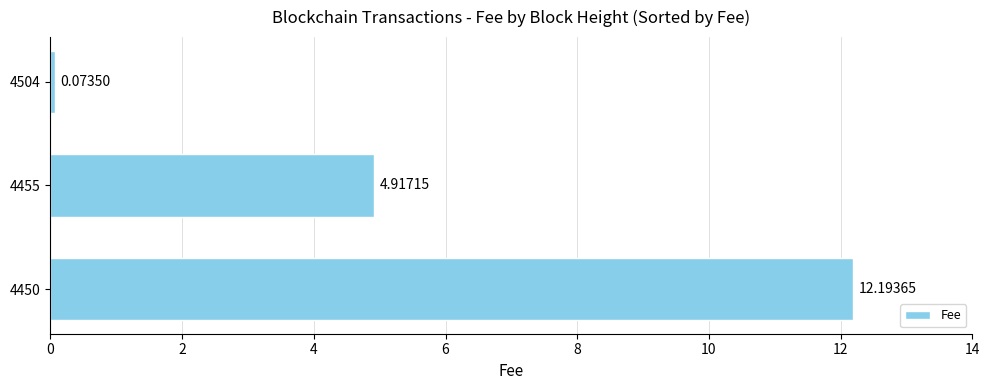

Rank the categories by value from highest to lowest.

4450, 4455, 4504